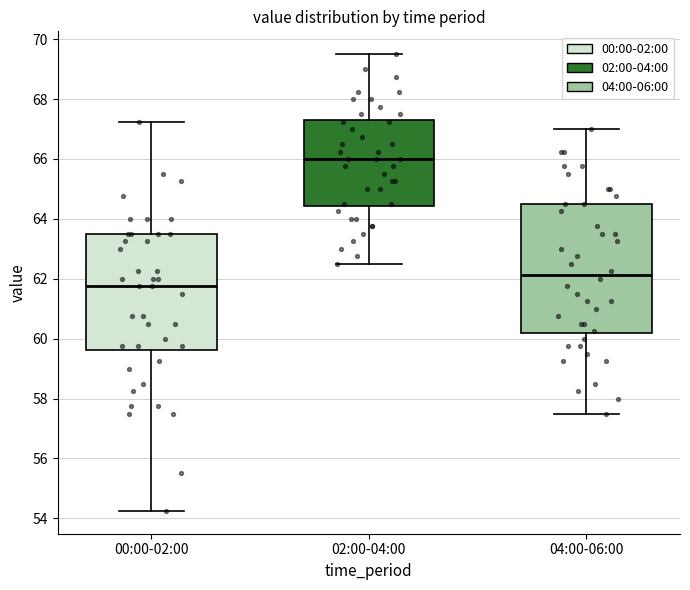

Reading left to right, read every box against the y-axis: the position of its median line, the range the box covers, and the ends of its whiskers. The values are not printed on the chart, so give them approximately, as read against the axis.

00:00-02:00: median 61.8, box 59.6 to 63.6, whiskers 54.2 to 67.2
02:00-04:00: median 66.0, box 64.4 to 67.4, whiskers 62.6 to 69.6
04:00-06:00: median 62.2, box 60.2 to 64.6, whiskers 57.6 to 67.0